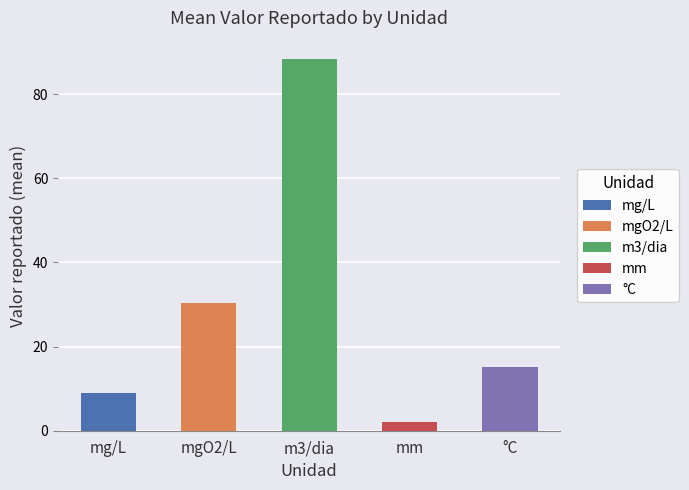

The value of m3/dia at mg/L is 35.7. True or false?

False